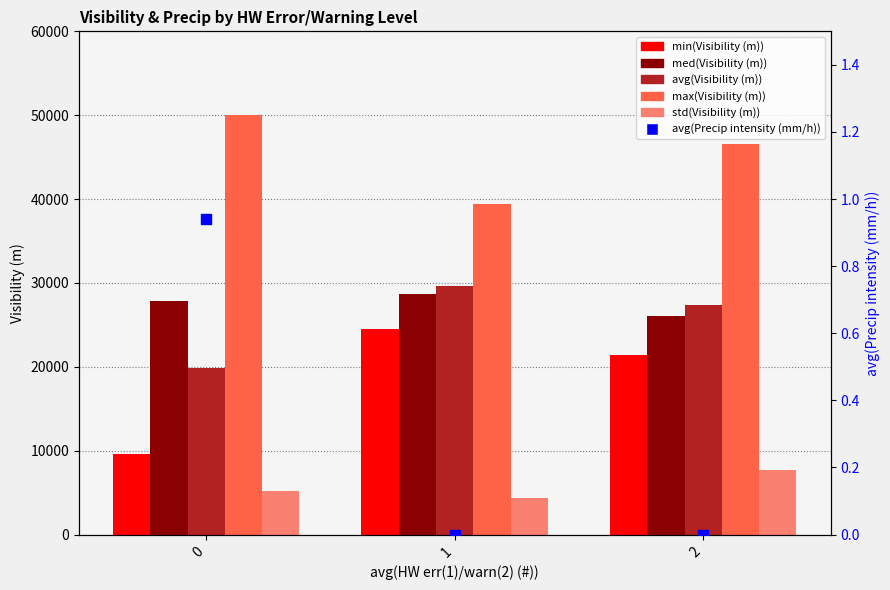

Which series has the largest total across all categories?

max(Visibility (m))